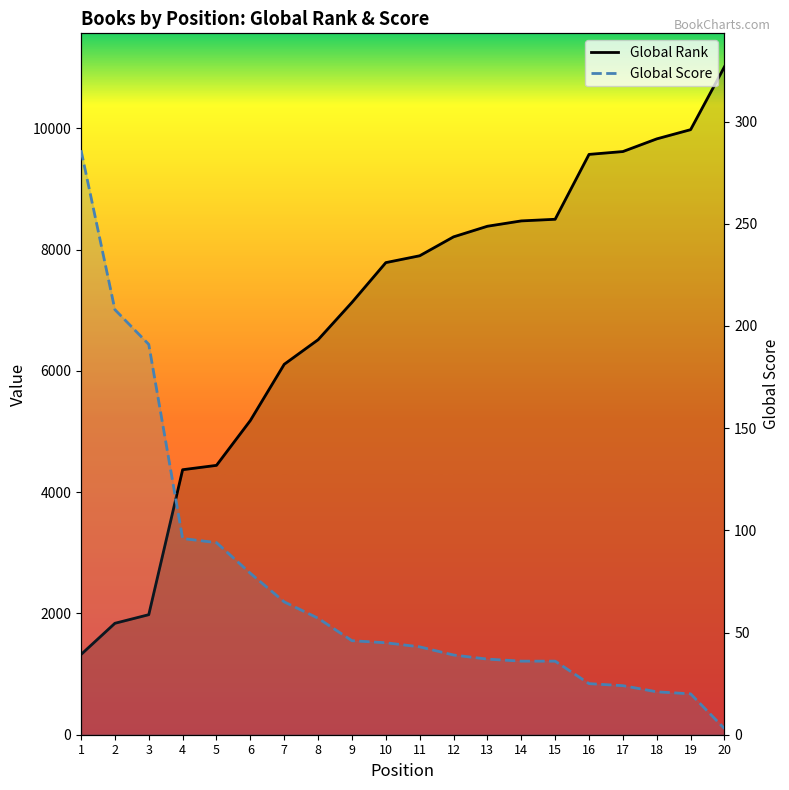

Which series has the widest spread of values?

Global Rank